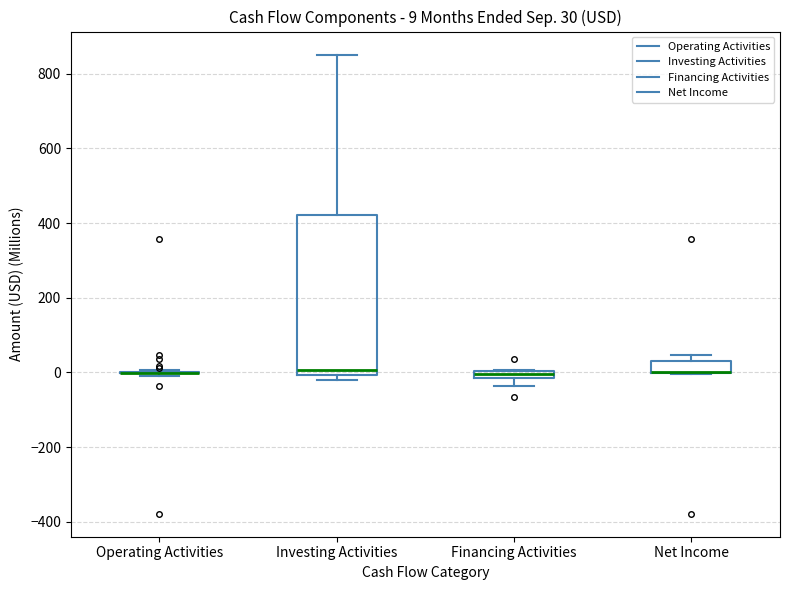

Which box is the tallest, from its lower edge to its upper edge?

Investing Activities